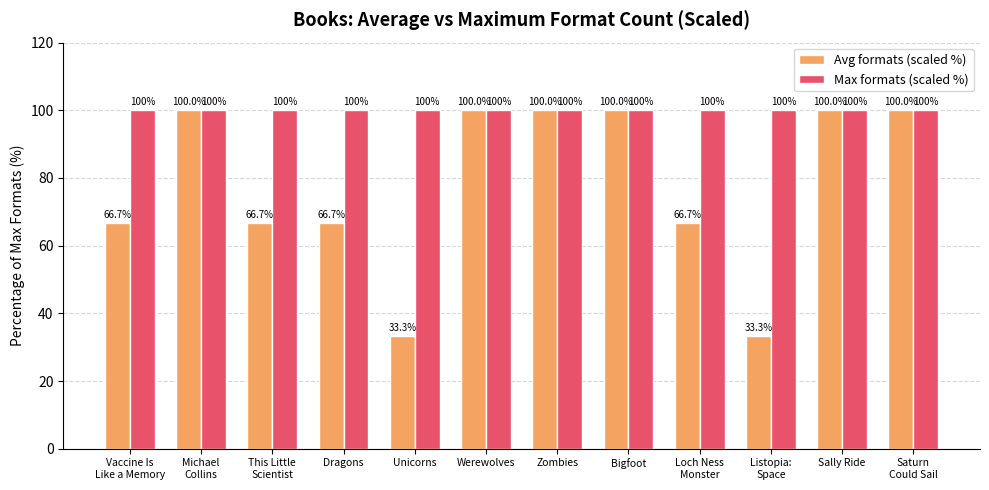

What is the difference between the Avg formats (scaled %) values at Dragons and Werewolves?

33.3